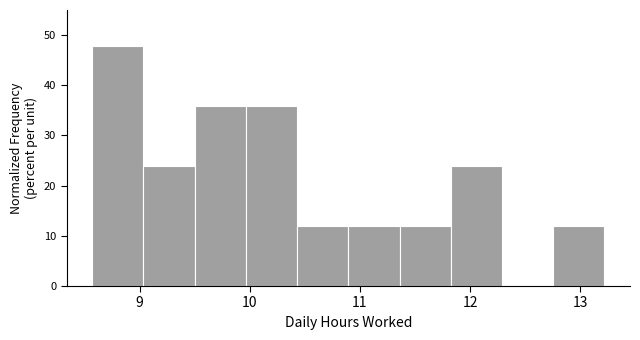

How tall is the bar that spans 9.5 to 10.0 on the x-axis? Neither the bar edges nor the heights are printed on the chart, so give them approximately, as read against the axes.

36